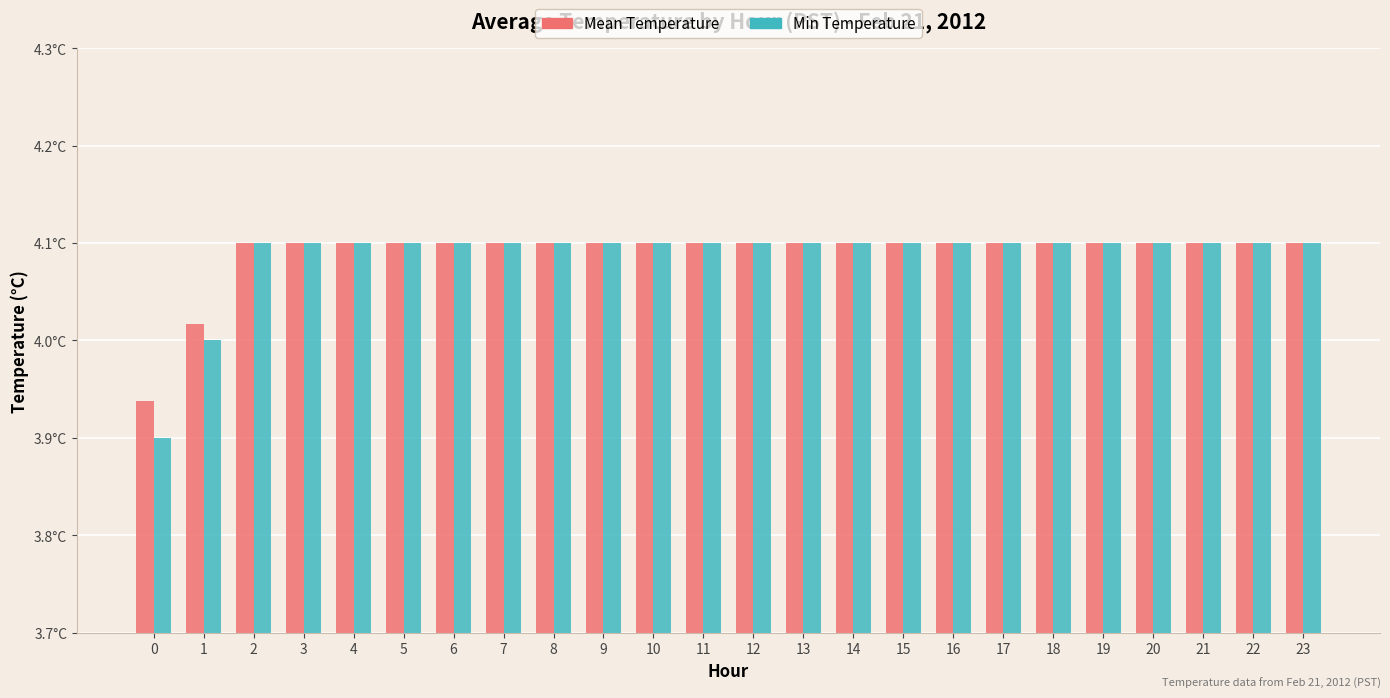

Which has a higher value, 15 or 5?

15